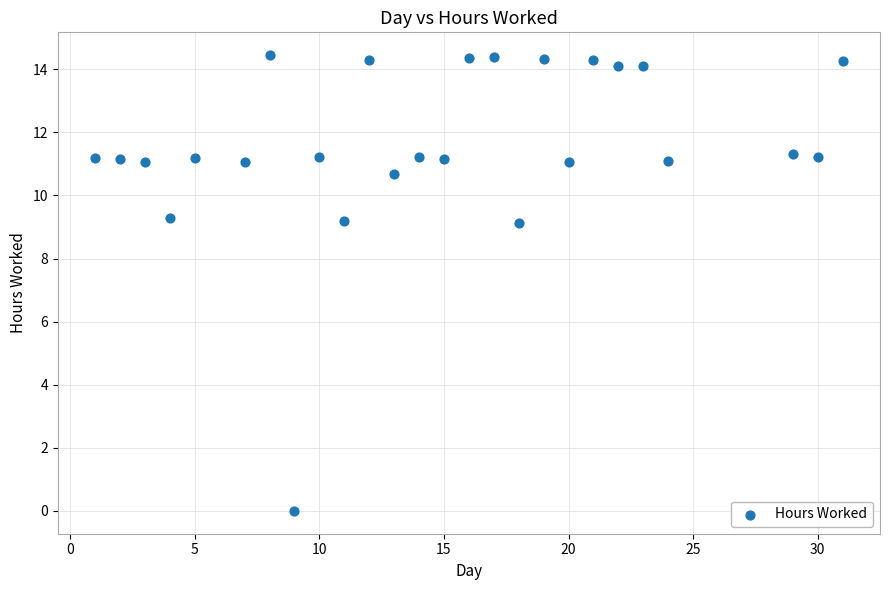

What is the range of X values (max minus min)?

30.0